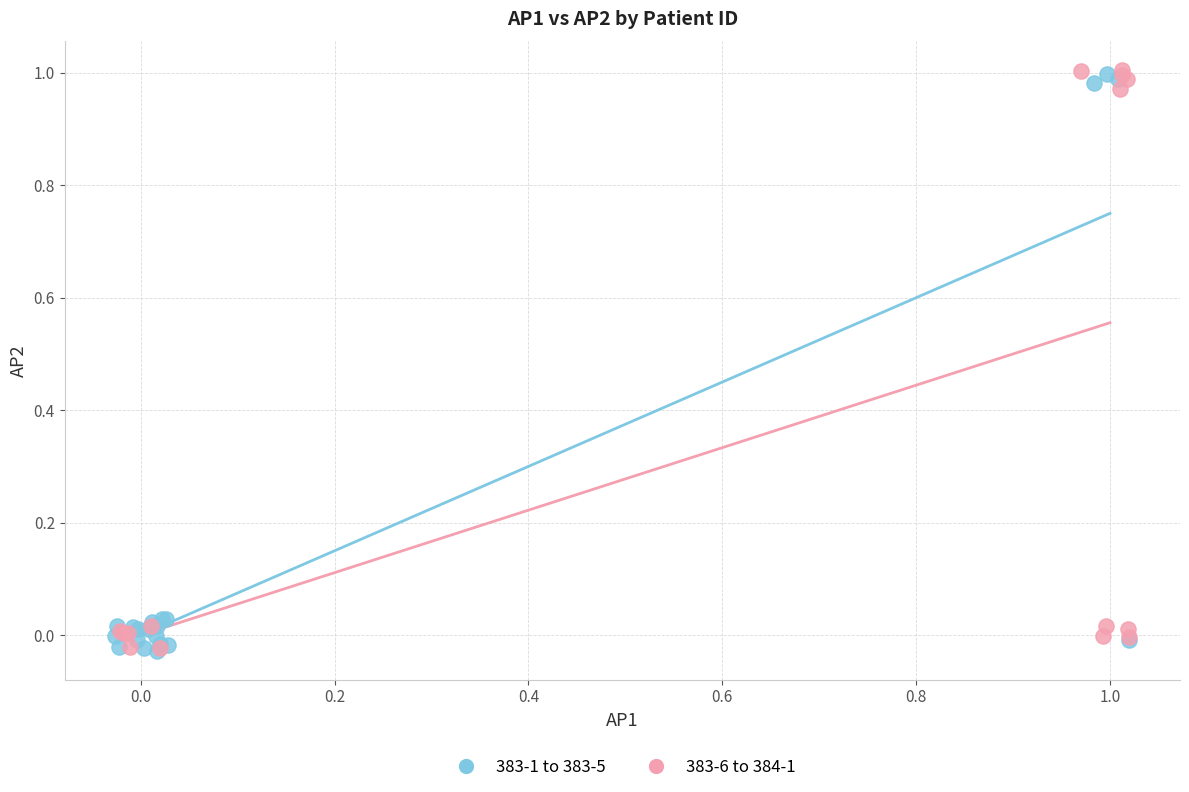

What are all the series names shown in the legend?

383-1 to 383-5, 383-6 to 384-1